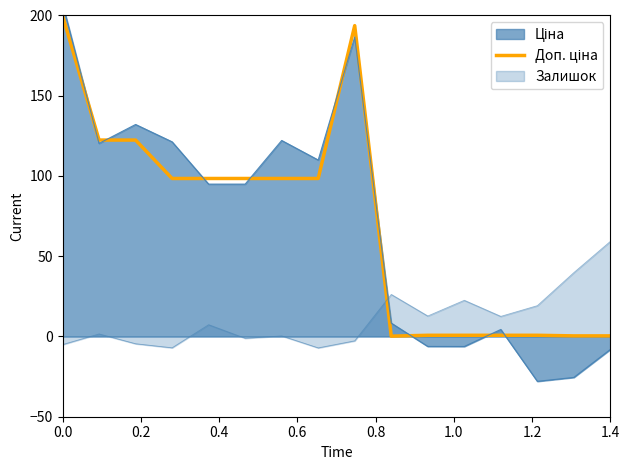

Reading left to right, extract all data points from this chart.

200.0	122.4	122.4	98.4	98.4	98.4	98.4	98.4	193.7	0.2	0.7	0.7	0.7	0.7	0.4	0.4